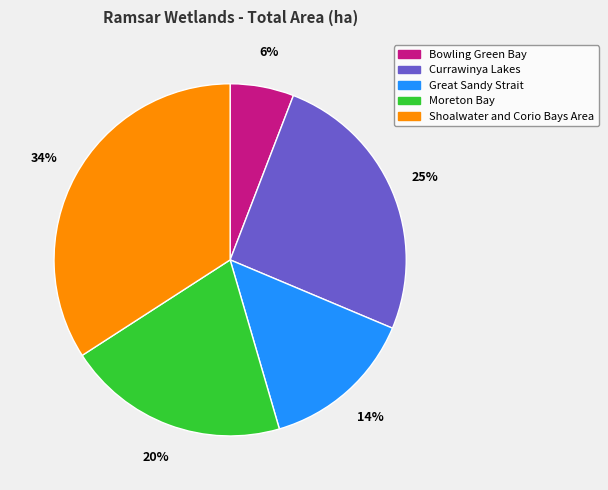

Which category has the smallest portion of the pie?

Bowling Green Bay